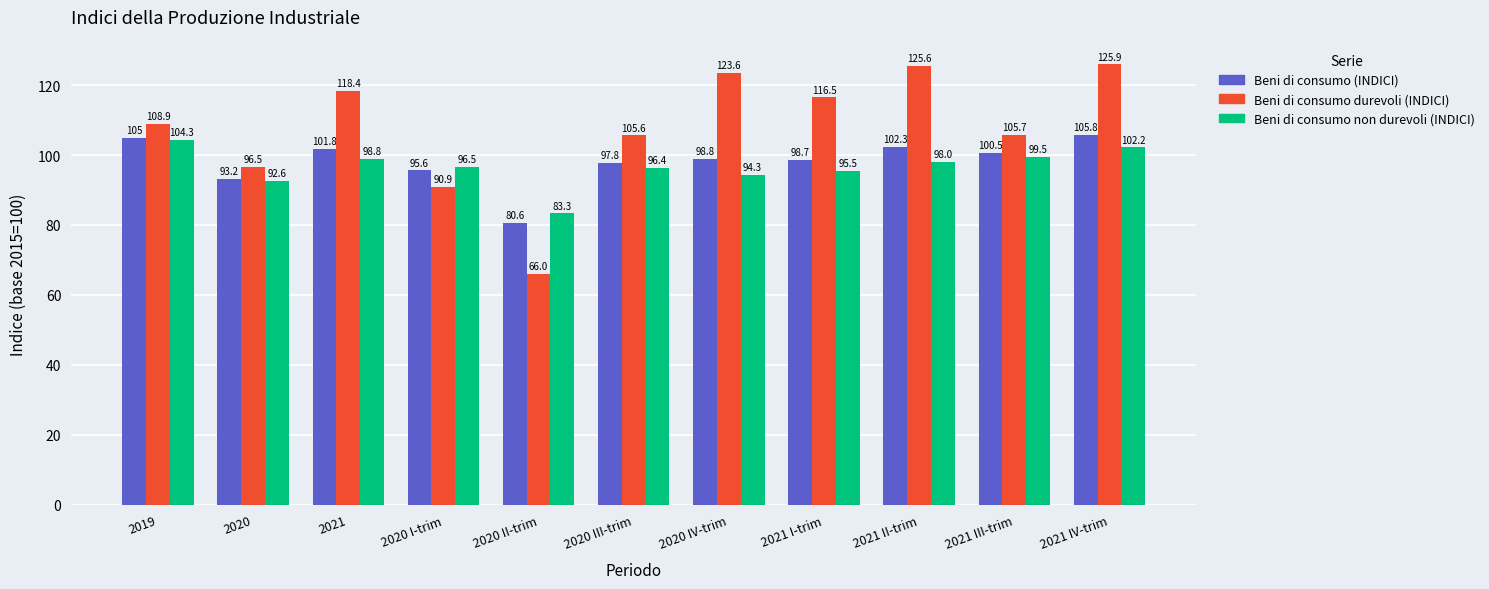

How many bars are there in total?

33